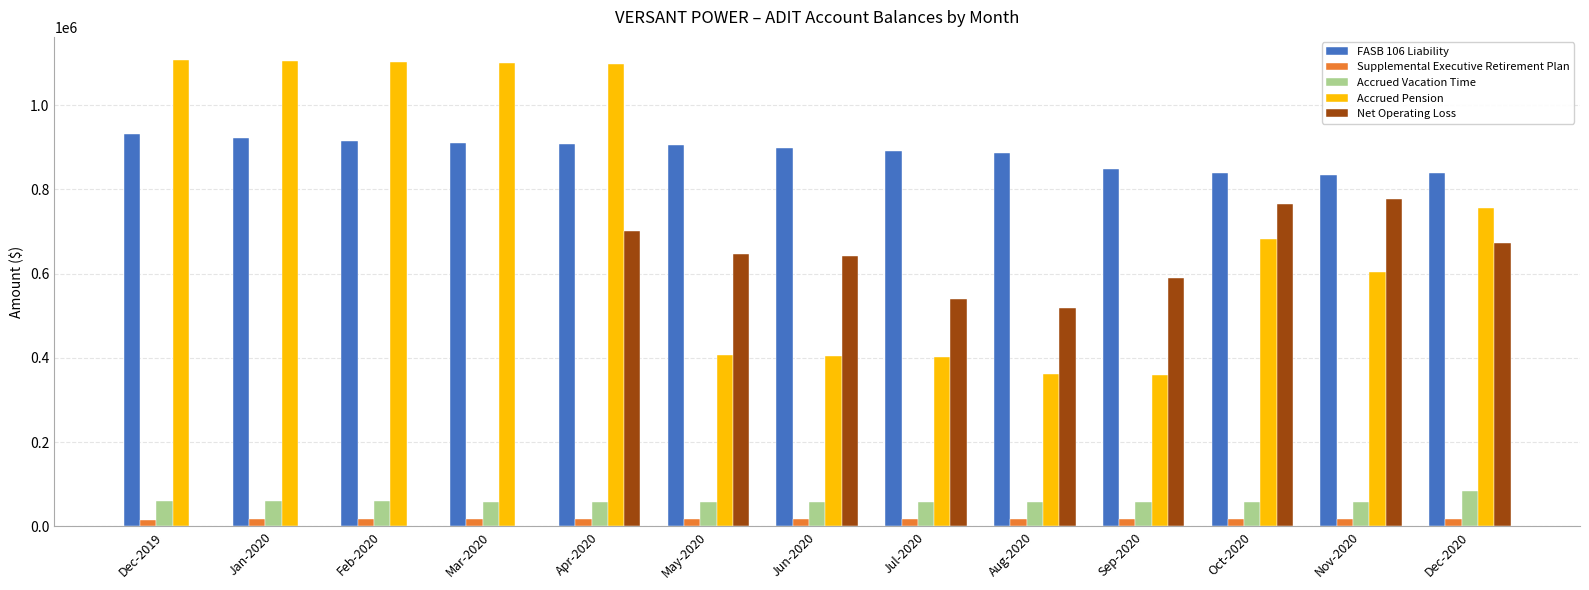

What is the greatest value displayed?

1106397.9